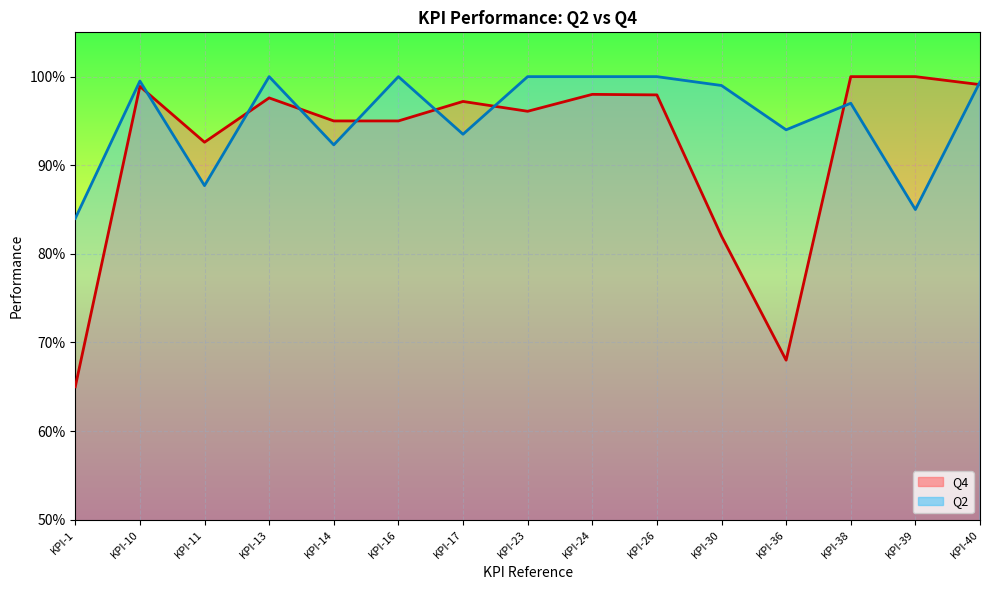

How many series are shown in this chart?

2